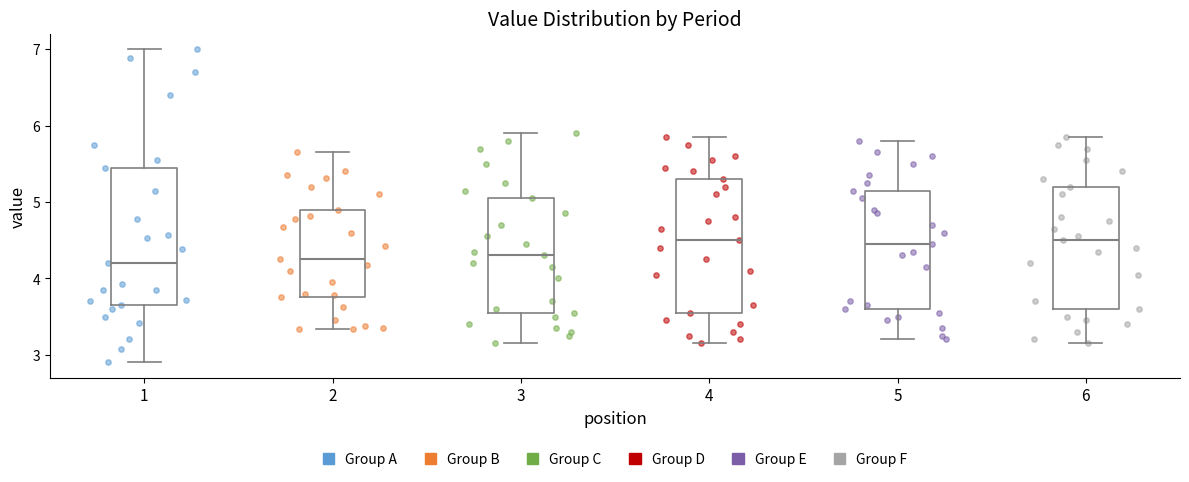

Reading left to right, transcribe this box plot: for each box, give where its median line is, the range the box spans, and where its two whiskers end, as read against the y-axis. The values are not printed on the chart, so give them approximately, as read against the axis.

1: median 4.2, box 3.7 to 5.5, whiskers 2.9 to 7.0
2: median 4.3, box 3.8 to 4.9, whiskers 3.3 to 5.7
3: median 4.3, box 3.6 to 5.1, whiskers 3.2 to 5.9
4: median 4.5, box 3.6 to 5.3, whiskers 3.2 to 5.9
5: median 4.5, box 3.6 to 5.2, whiskers 3.2 to 5.8
6: median 4.5, box 3.6 to 5.2, whiskers 3.2 to 5.9